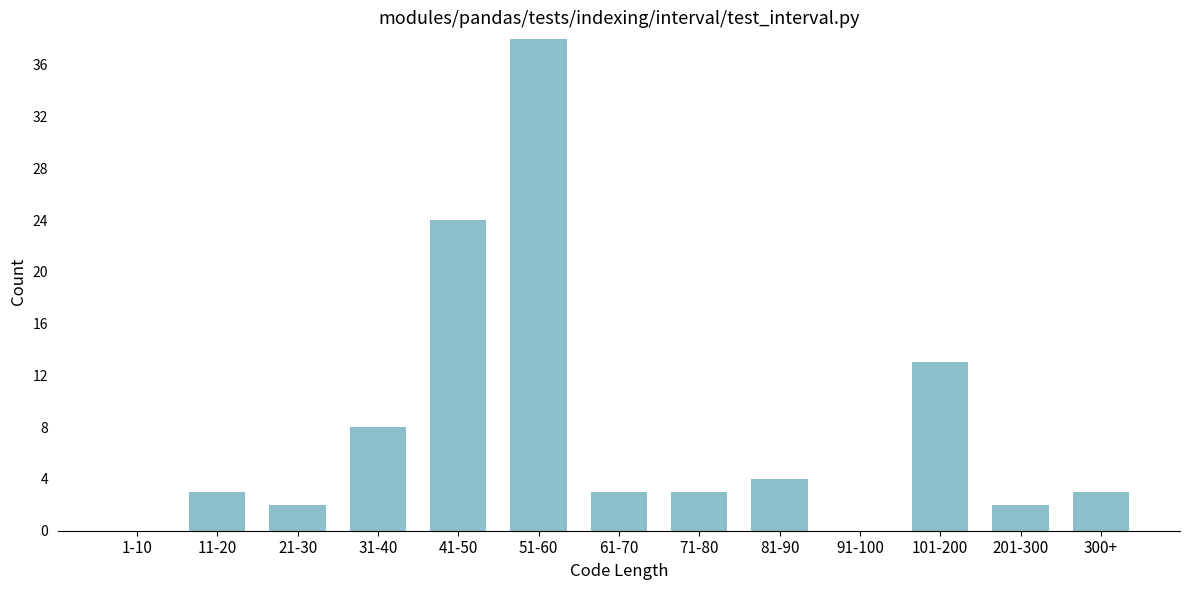

Reading left to right, extract all data points from this chart.

1-10=0	11-20=3	21-30=2	31-40=8	41-50=24	51-60=38	61-70=3	71-80=3	81-90=4	91-100=0	101-200=13	201-300=2	300+=3